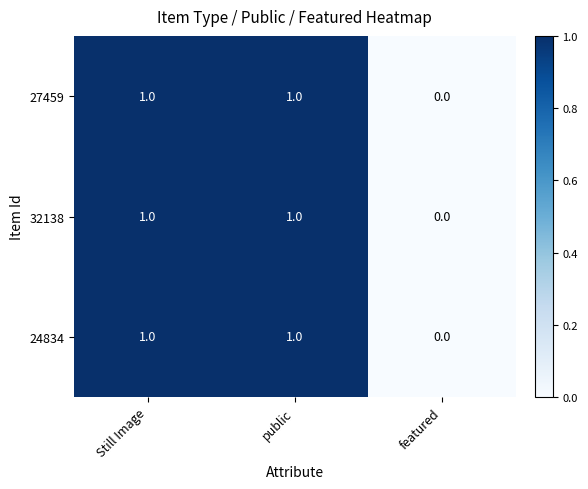

How many data points in 24834 are less than 1?

1